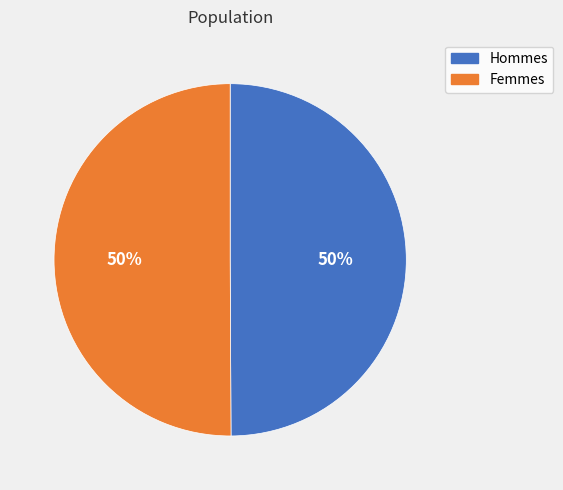

To the nearest percent, what is the average slice percentage?

50%